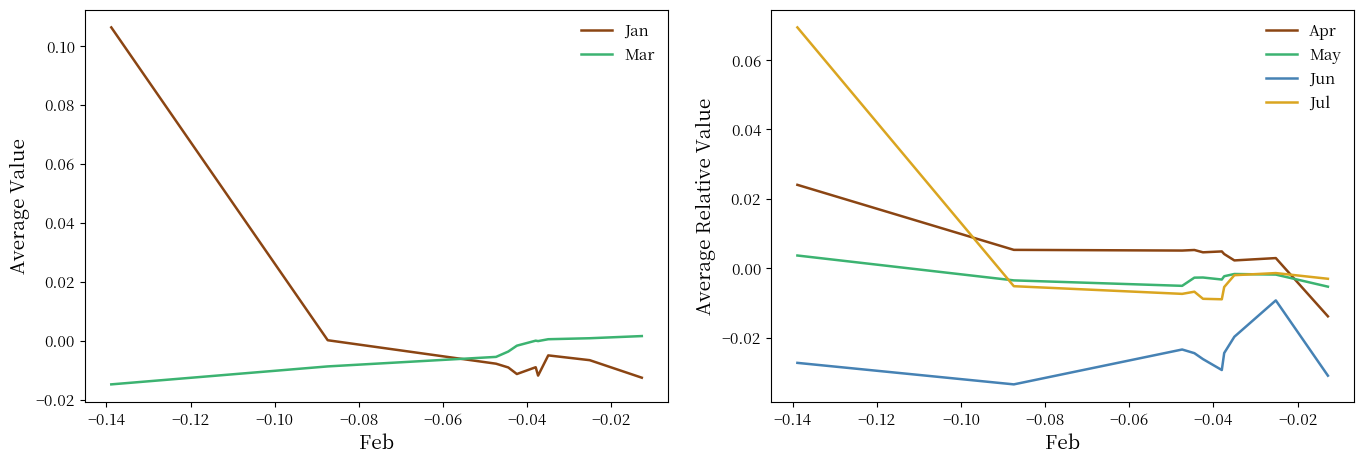

How many series are shown in this chart?

6